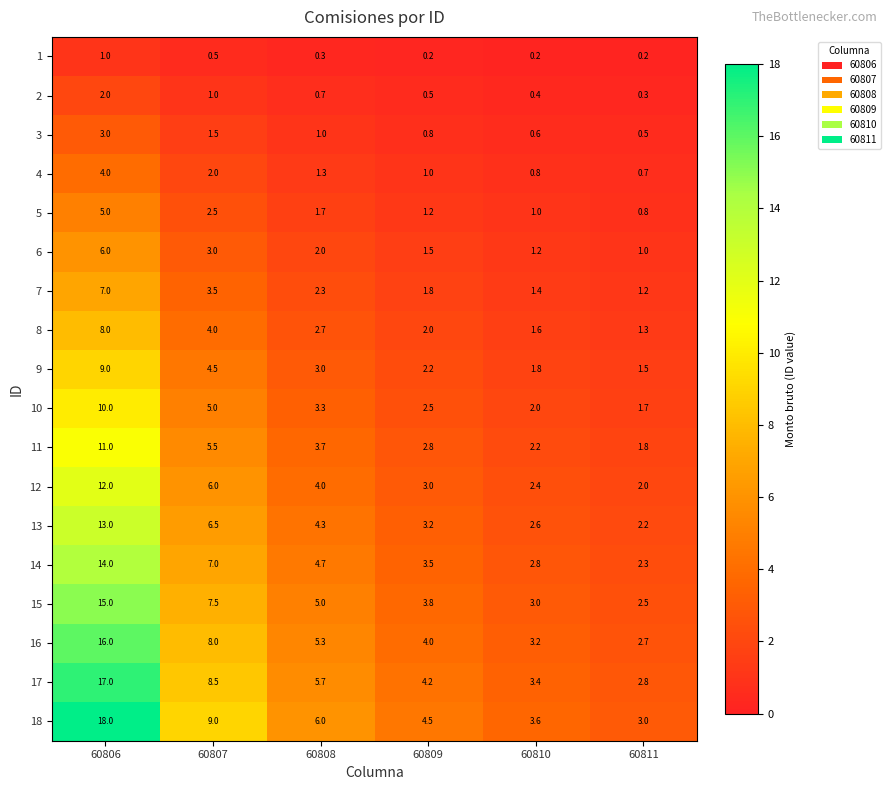

What is the difference between the 12 values at 60811 and 60809?

1.0